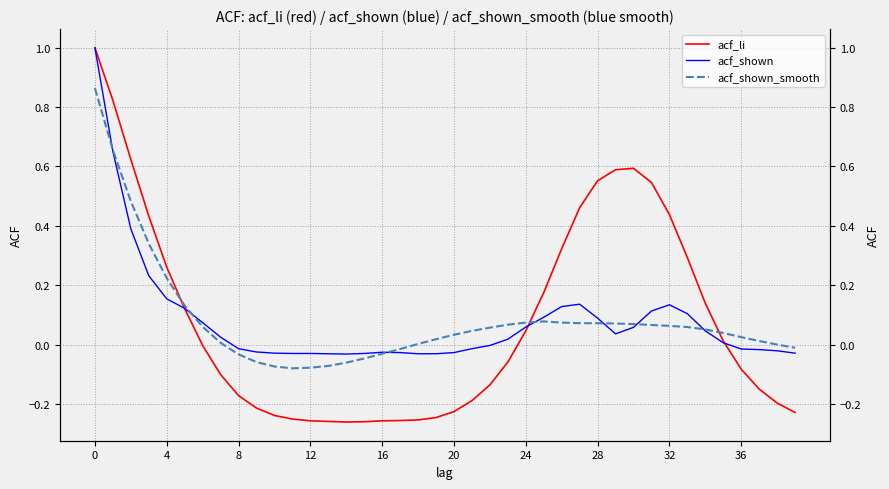

How many times do acf_li and acf_shown cross each other?

3